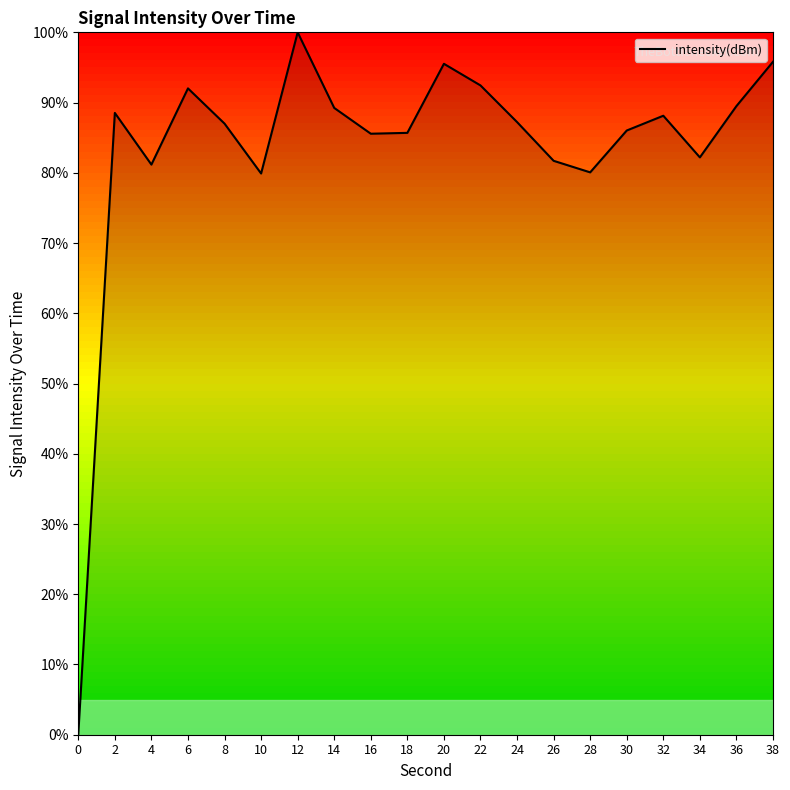

How many categories are shown in the chart?

20